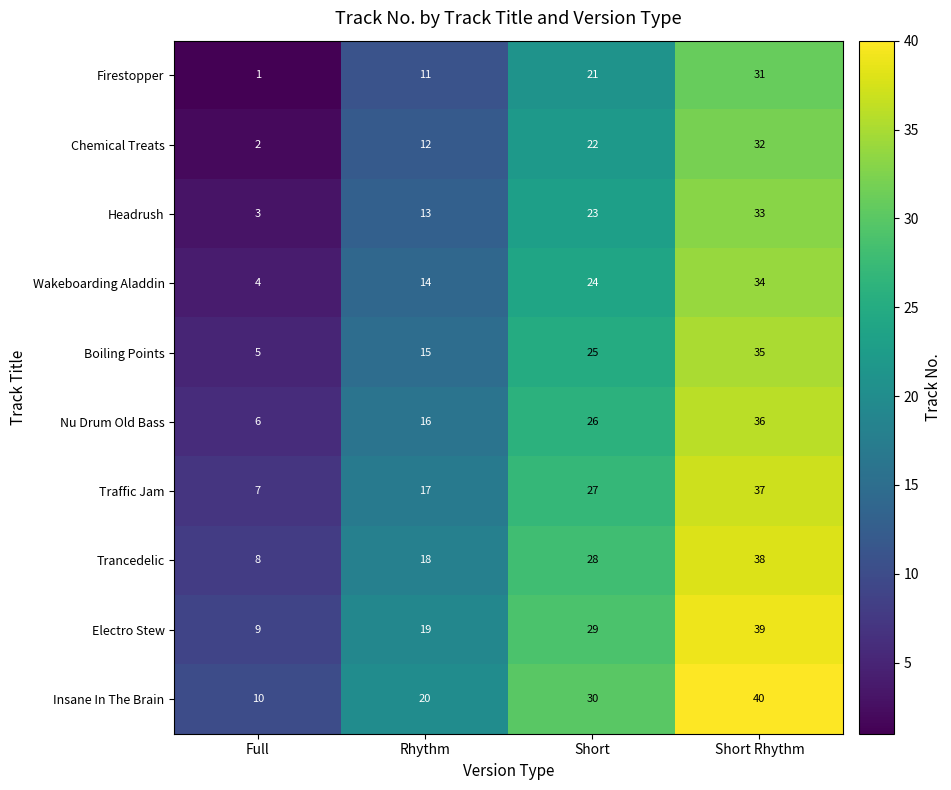

What is the sum of all Trancedelic values?

92